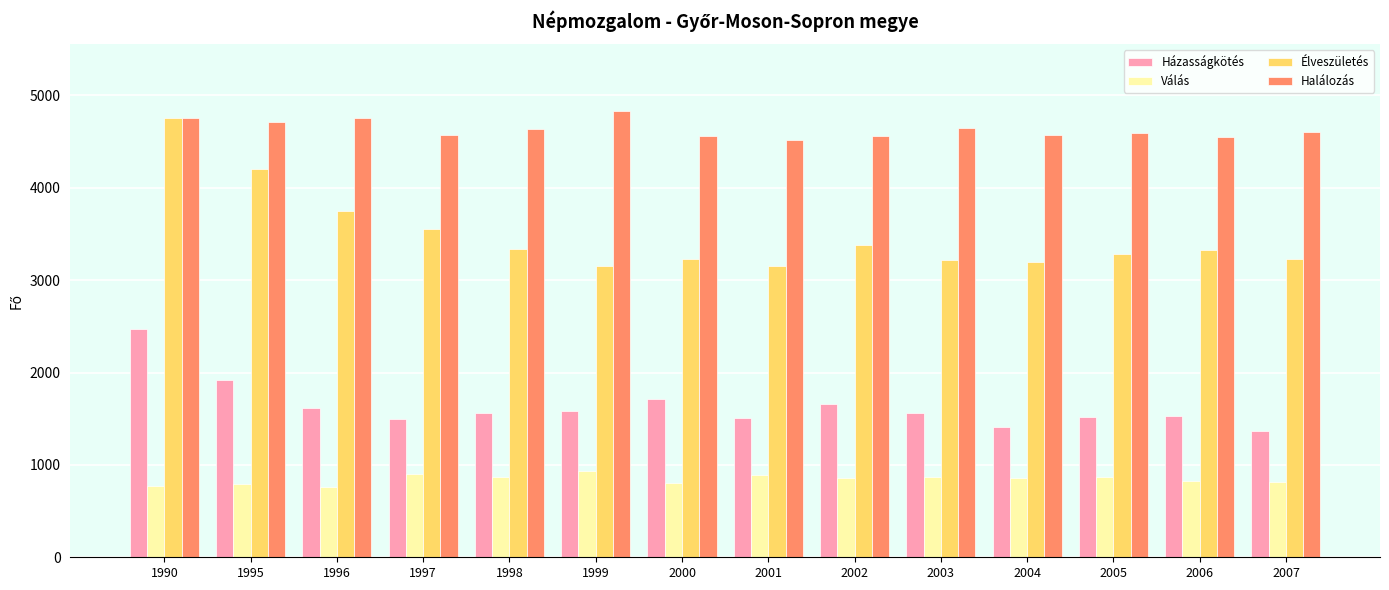

At which label is Élveszületés closest to 3955?

1996